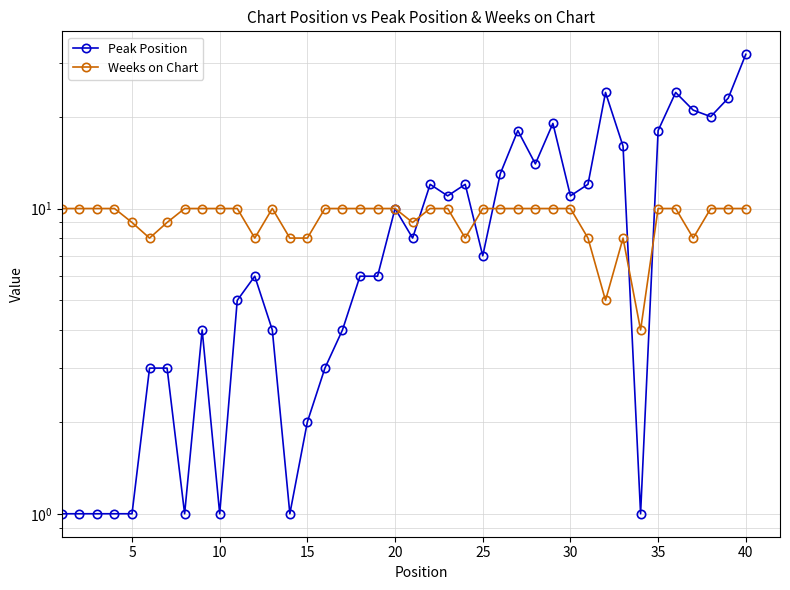

Which series has the largest range (max minus min)?

Peak Position